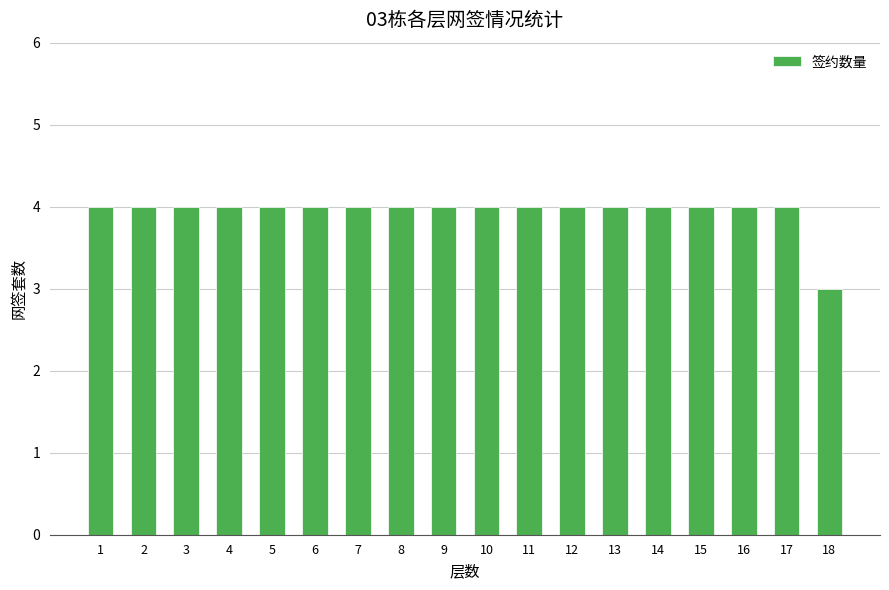

What is the minimum value shown in the chart?

3